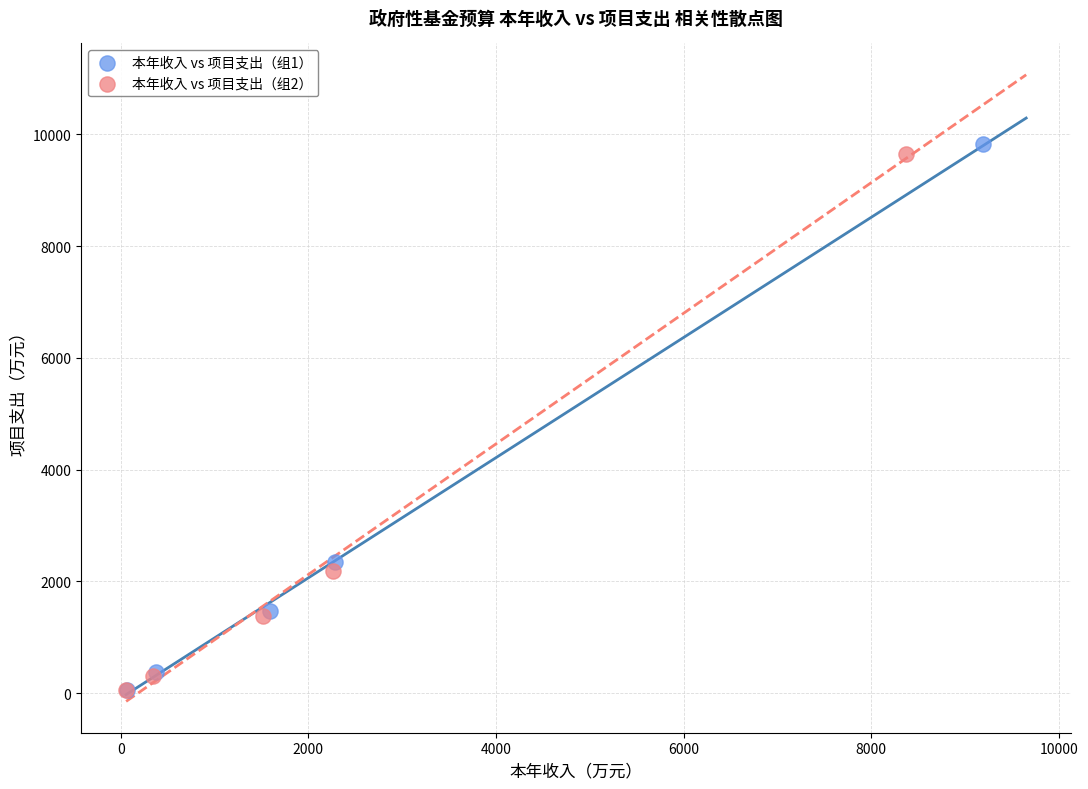

Which series contains the highest Y value?

本年收入 vs 项目支出（组1）